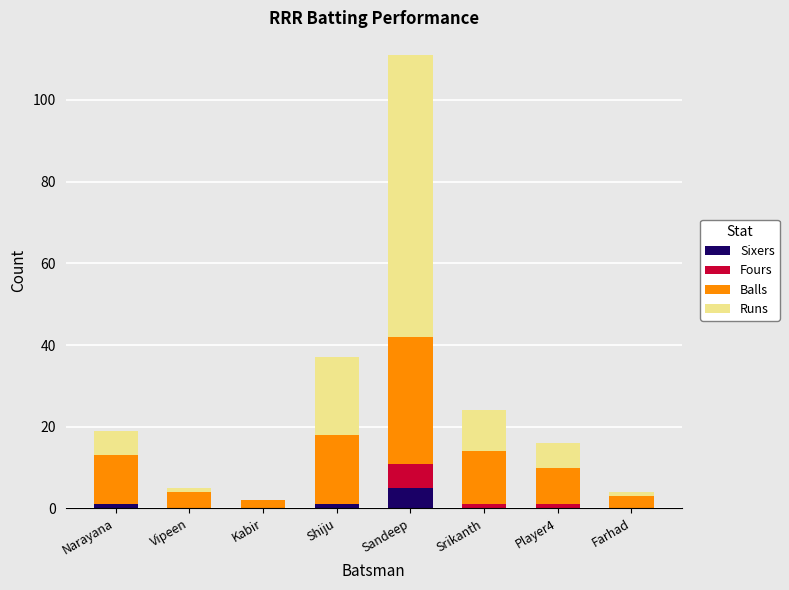

What is the total value across all series at Sandeep?

111